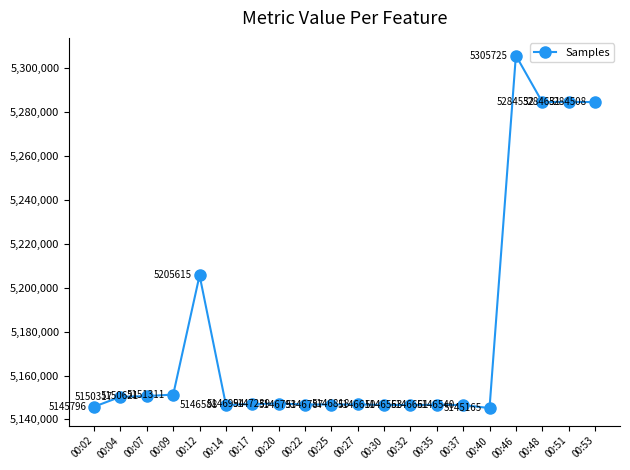

What is the sum of the values at 00:14 and 00:46?

10452313